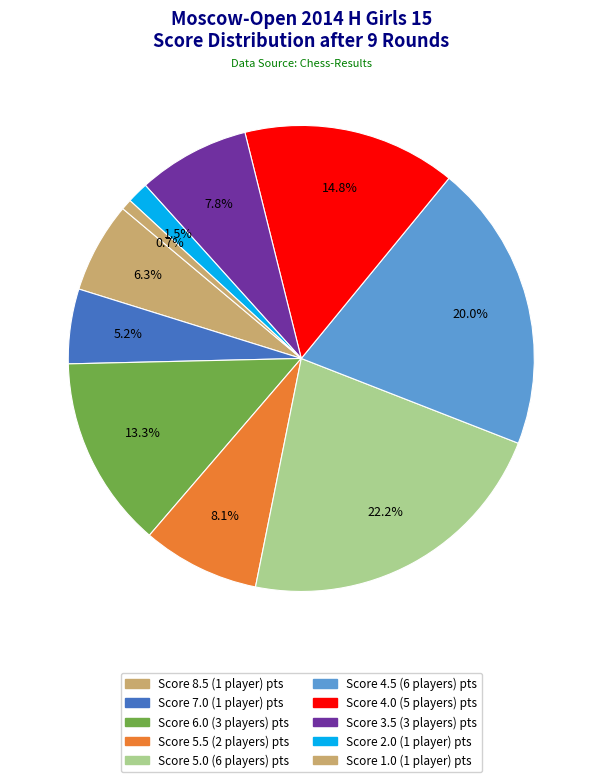

How many segments does this pie chart have?

10